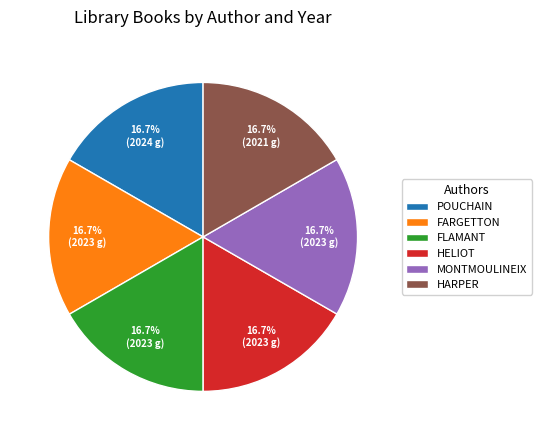

What percentage do FARGETTON and MONTMOULINEIX together represent?

33.3%